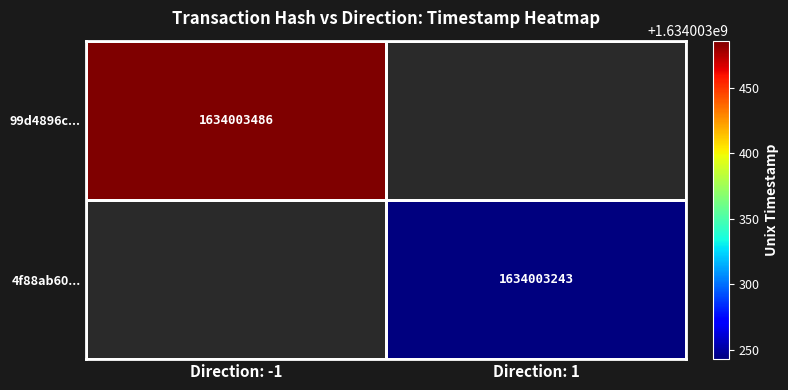

What is the maximum value for 4f88ab601f2446152ee28329c5d5b61bd07ce9a?

1634003243